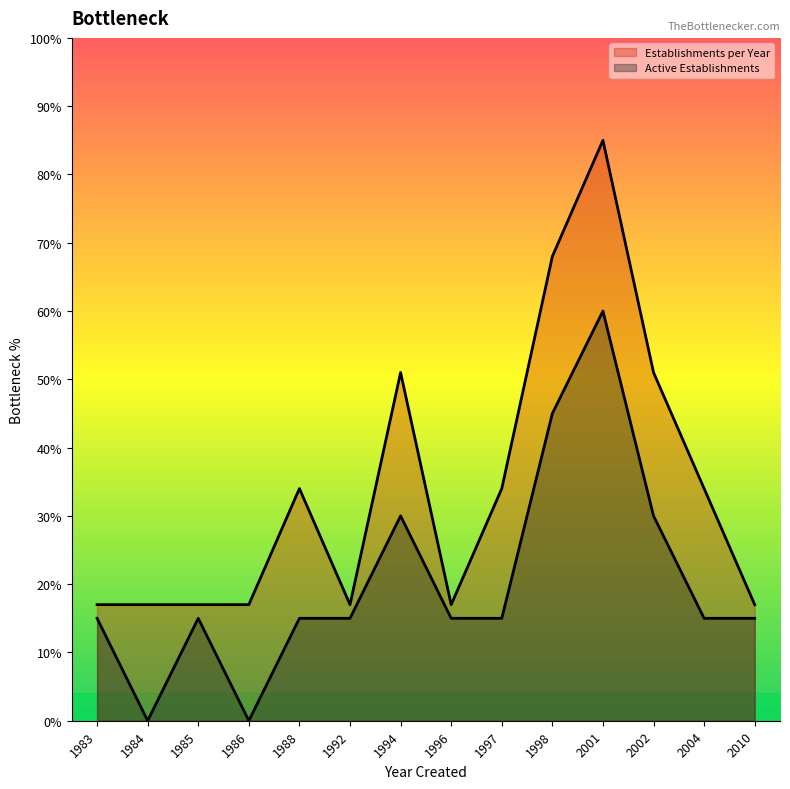

What is the greatest value displayed?

85